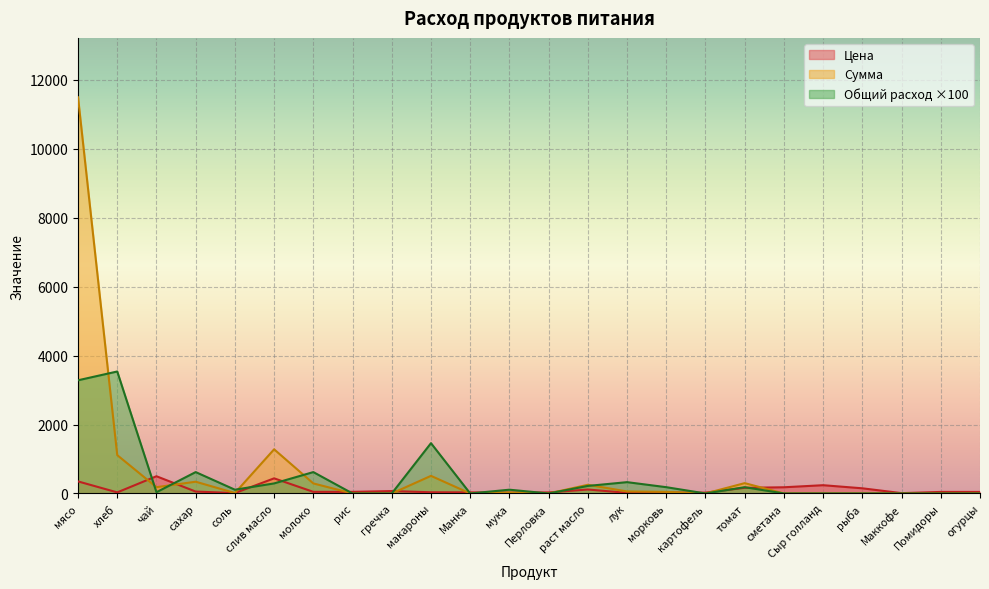

Rank the series by their maximum value, from highest to lowest.

Сумма, Общий расход ×100, Цена